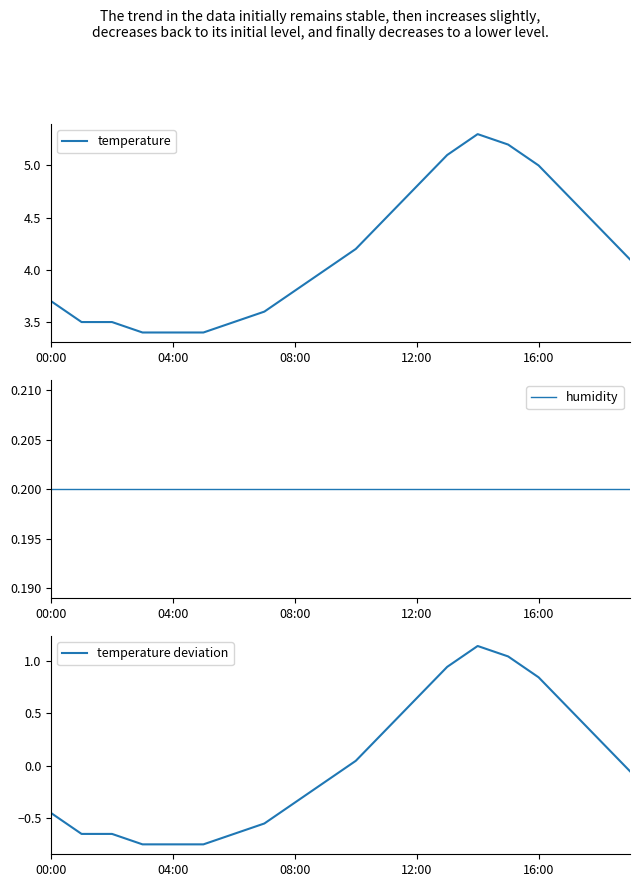

Is it true that temperature equals 0.9 at 04:00?

False